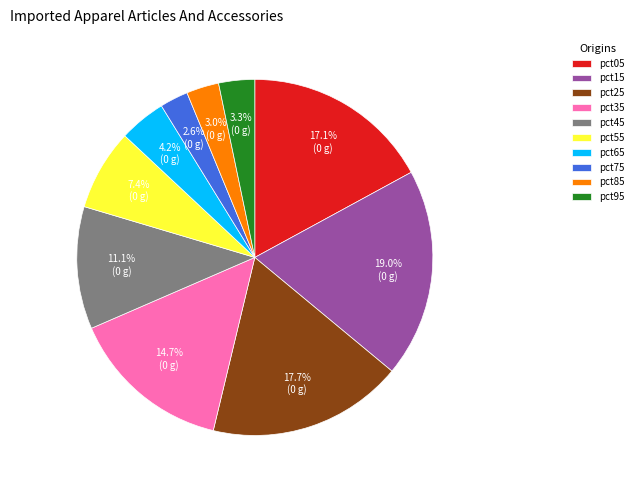

Which has a higher value, pct75 or pct45?

pct45